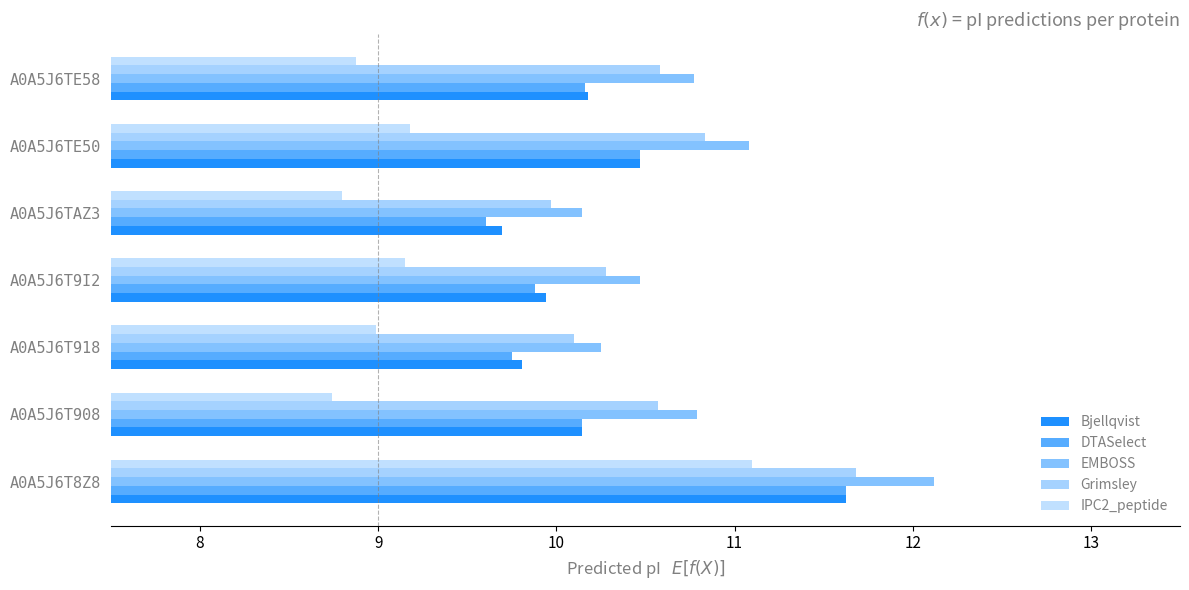

What is the value of the DTASelect bar at the 2nd from the left?

10.1